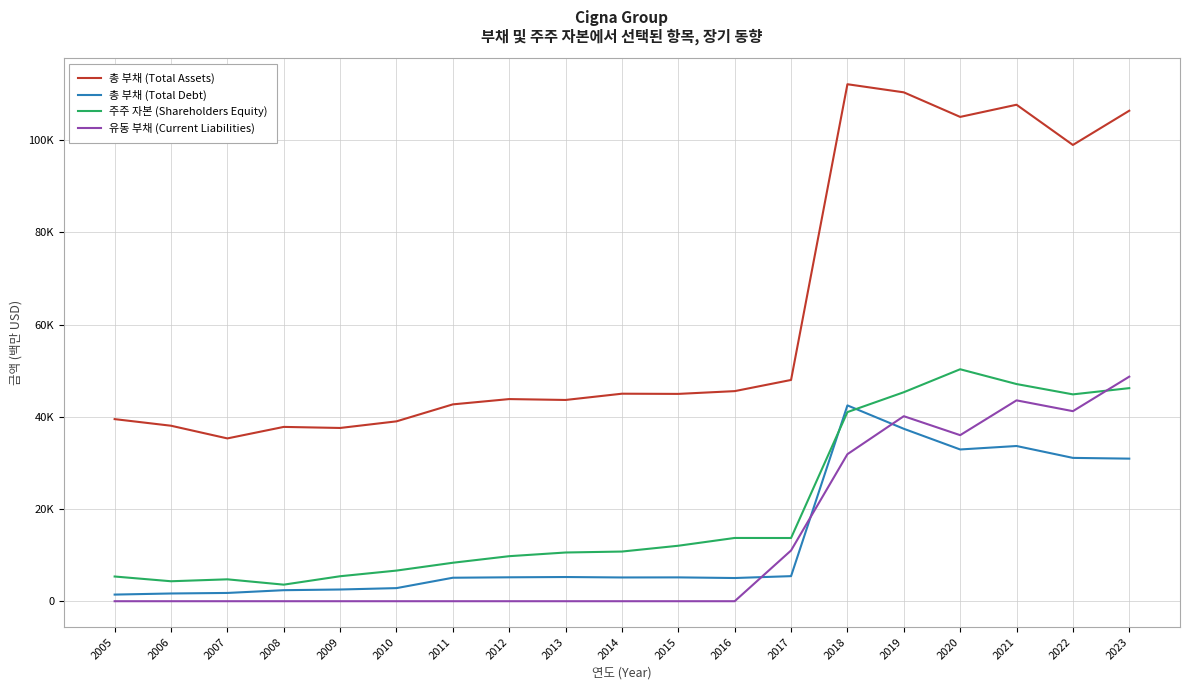

Is this an area chart (filled region under the line)?

No